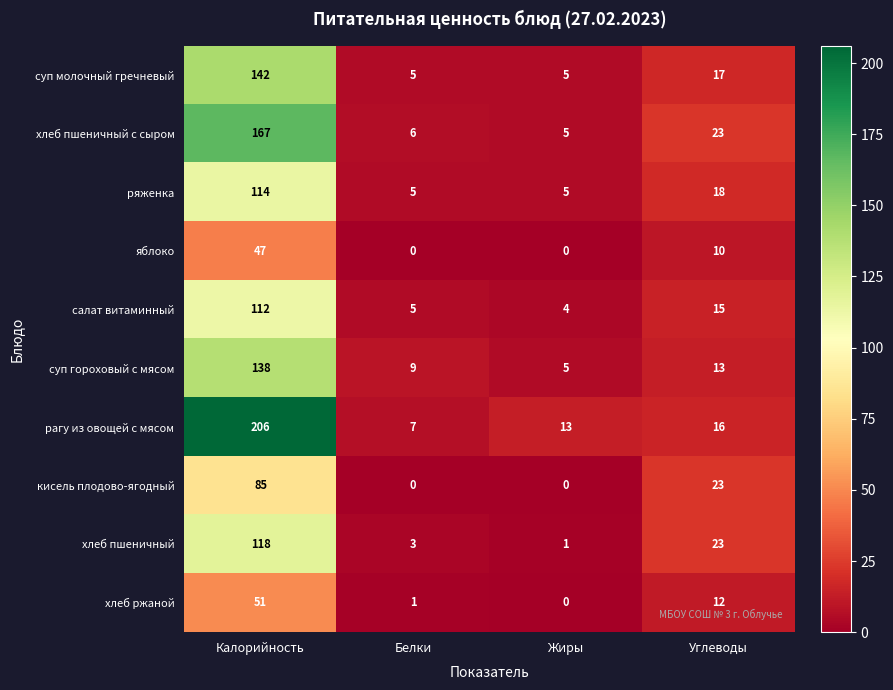

At which label does суп гороховый с мясом reach its minimum?

Жиры